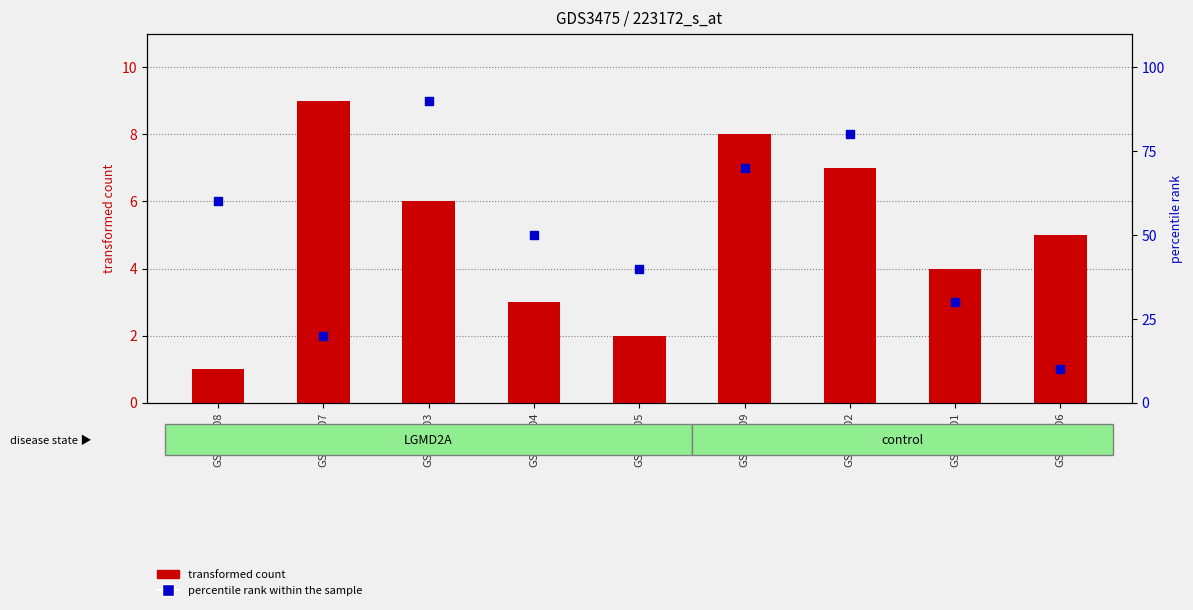

Which series reaches the maximum Y coordinate?

percentile rank within the sample